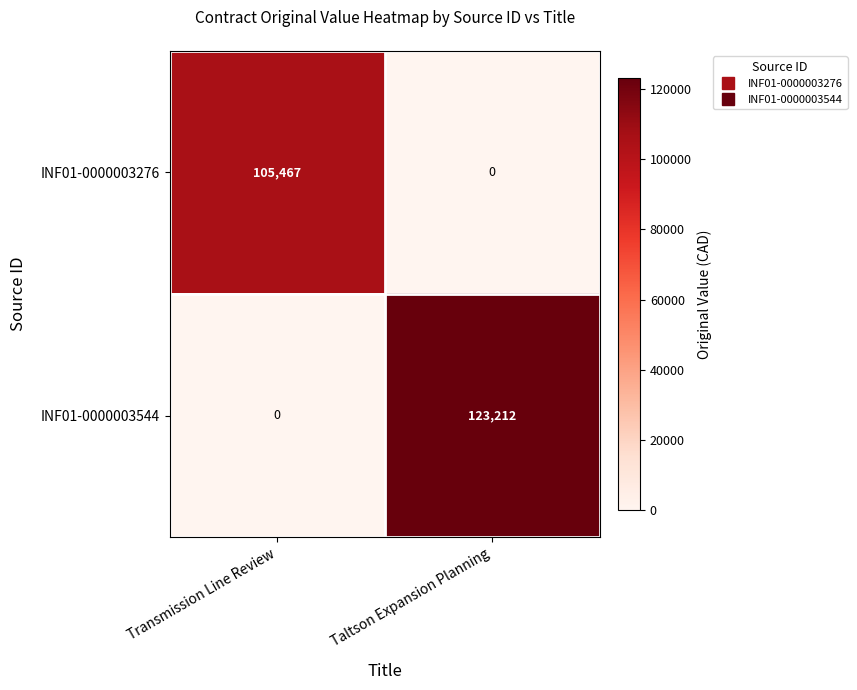

Which series has the widest spread of values?

INF01-0000003544